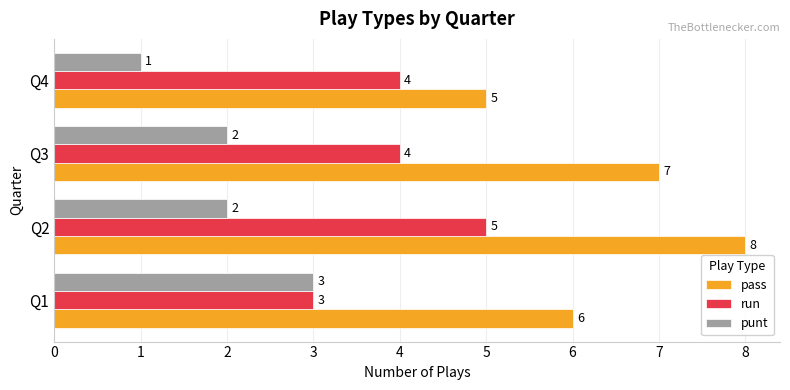

How many punt values are between 2 and 3?

3